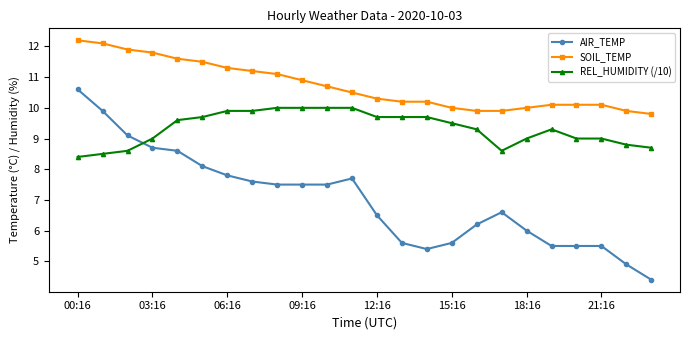

What is the value of the REL_HUMIDITY (/10) point at the 10th from the left?

10.0